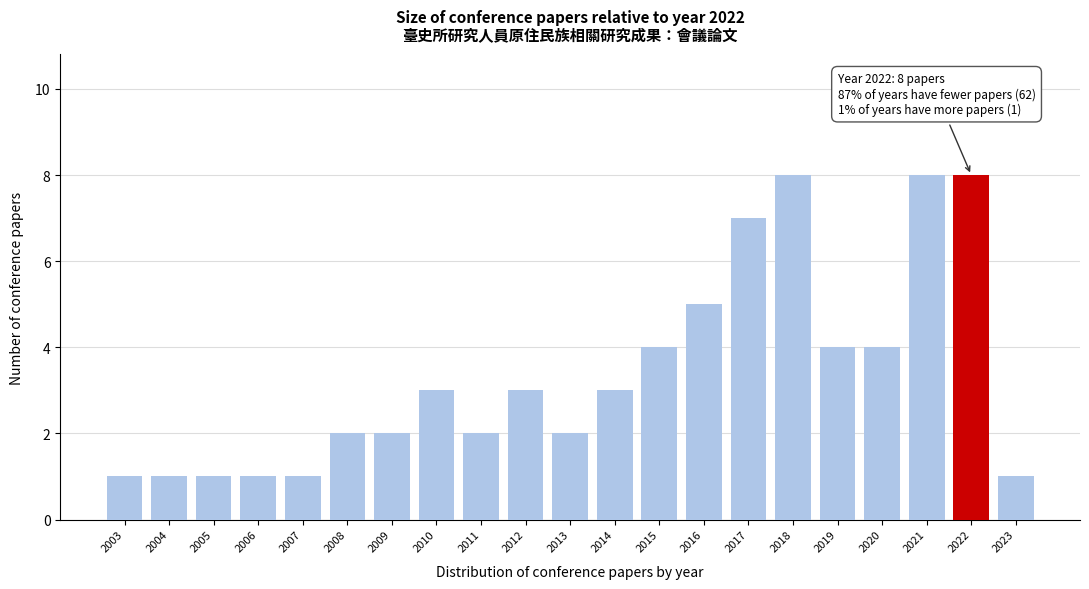

Reading right to left, extract all data points from this chart.

1	8	8	4	4	8	7	5	4	3	2	3	2	3	2	2	1	1	1	1	1